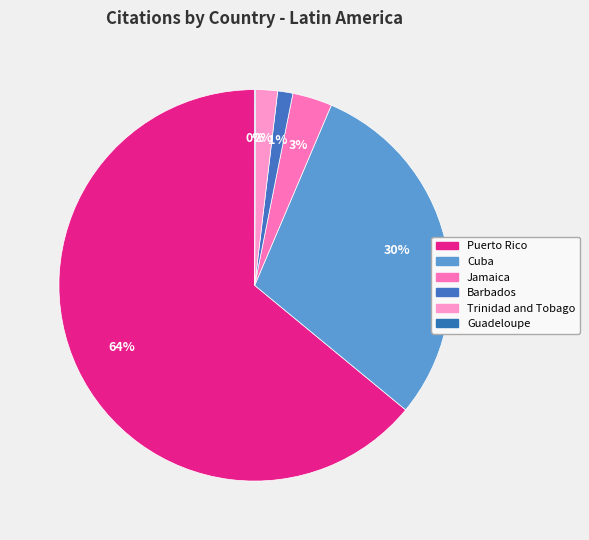

Between Trinidad and Tobago and Guadeloupe, which is larger?

Trinidad and Tobago